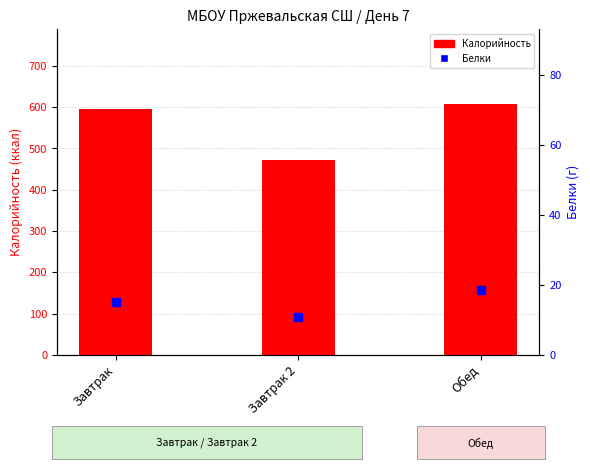

What is the total value across all series at Завтрак 2?

483.6